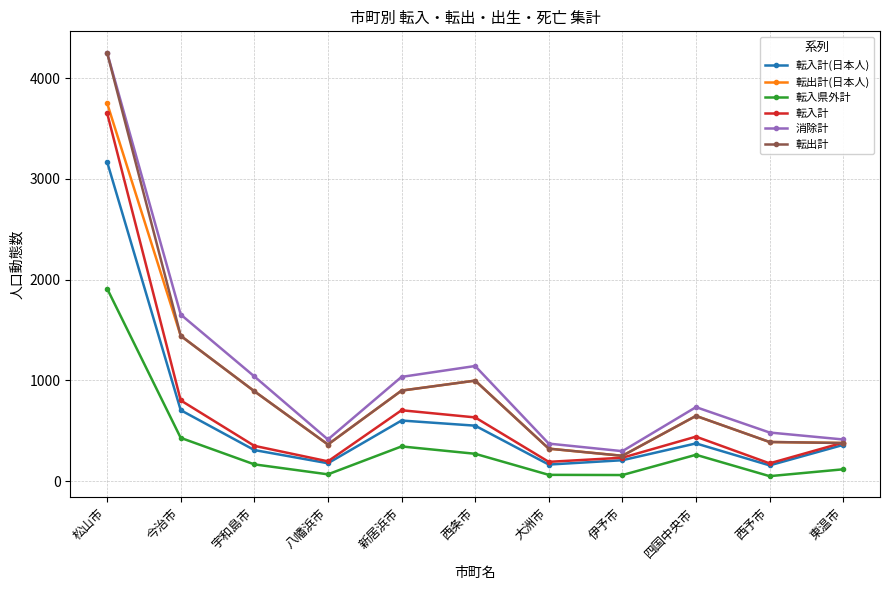

What is the difference between the second highest and second lowest values in the 転出計 series?

1120